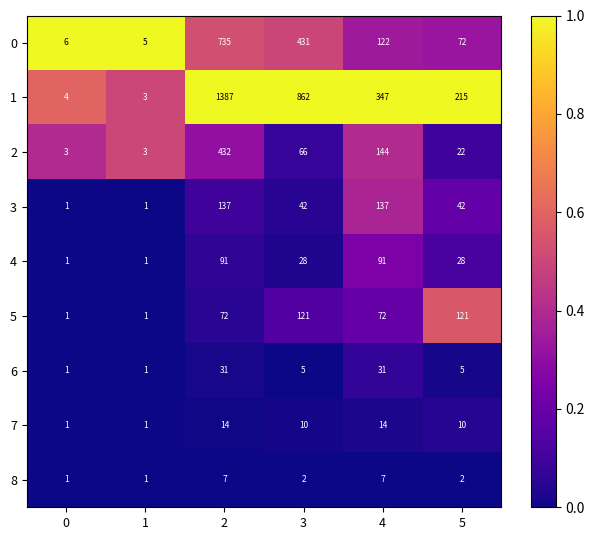

Rank the series at 5 from highest to lowest value.

1, 5, 0, 3, 4, 2, 7, 6, 8